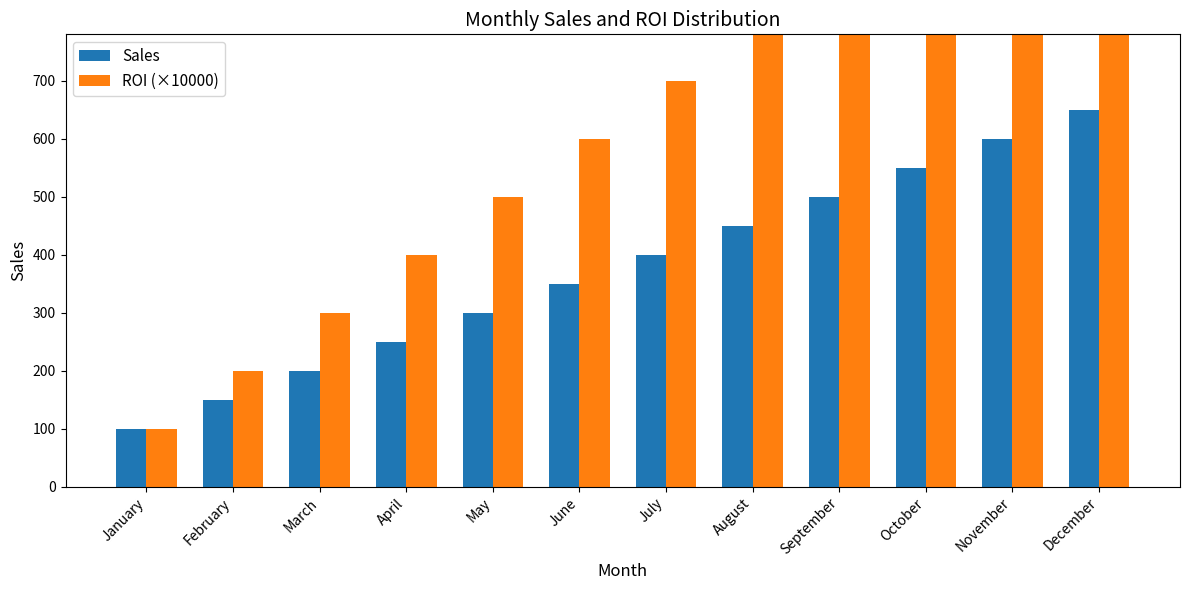

What is the difference between the maximum and minimum values in the Sales series?

550.0